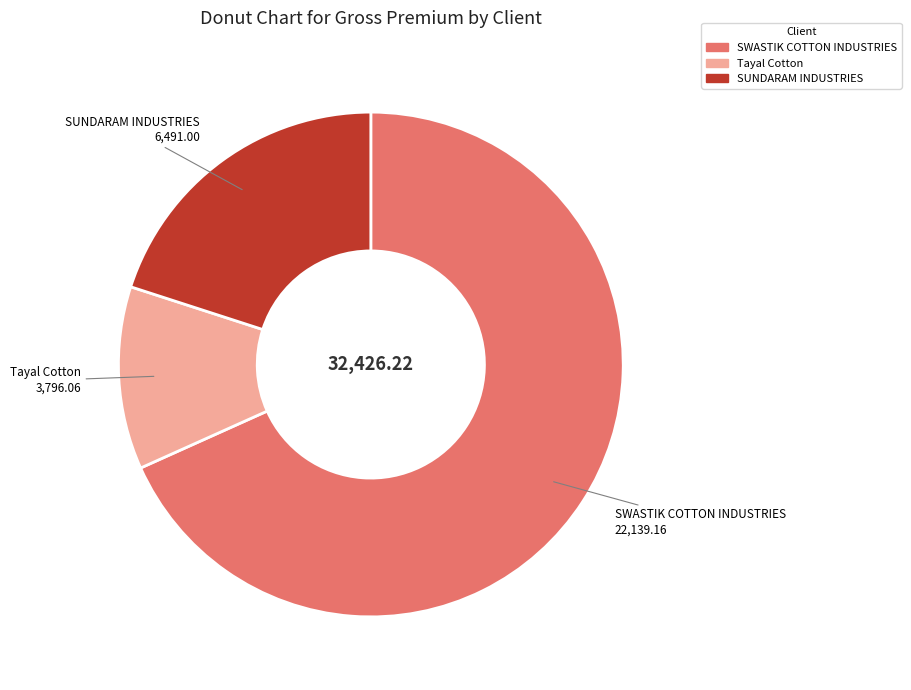

Combined, do Tayal Cotton and SWASTIK COTTON INDUSTRIES account for over 50%?

Yes